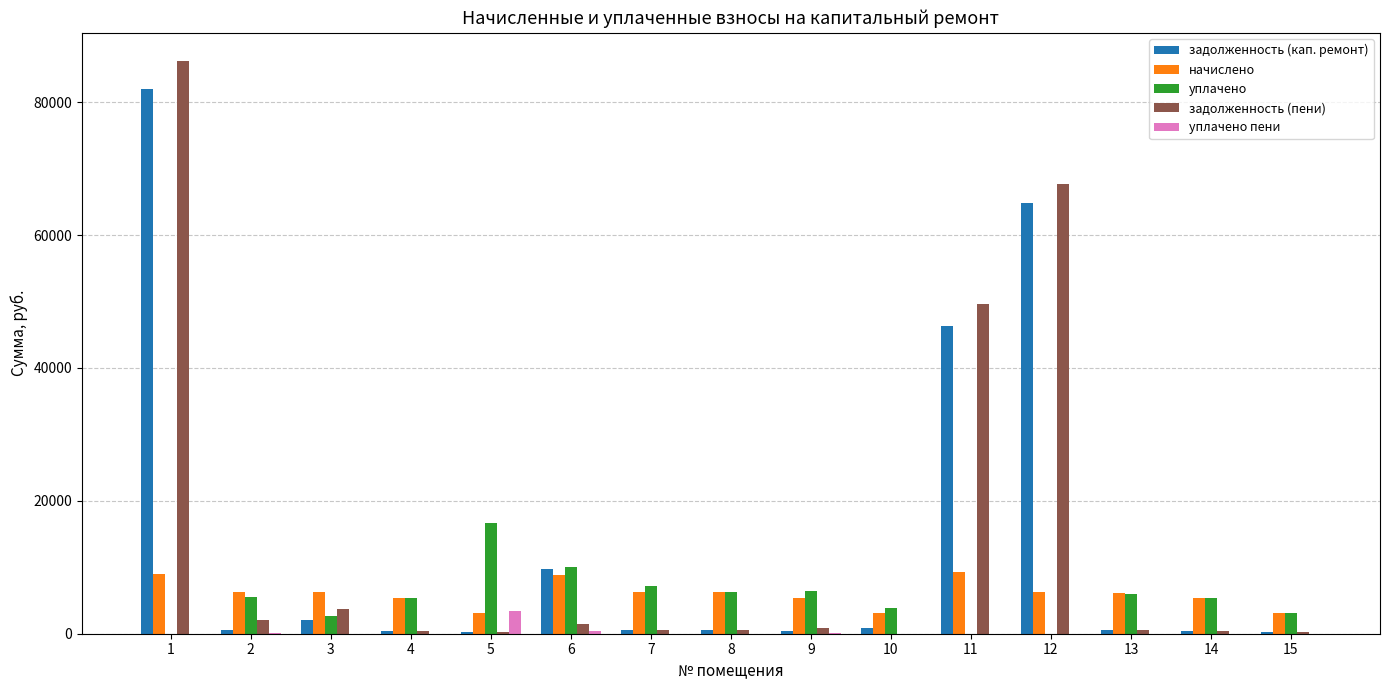

What is the difference between the начислено values at 11 and 7?

2970.1